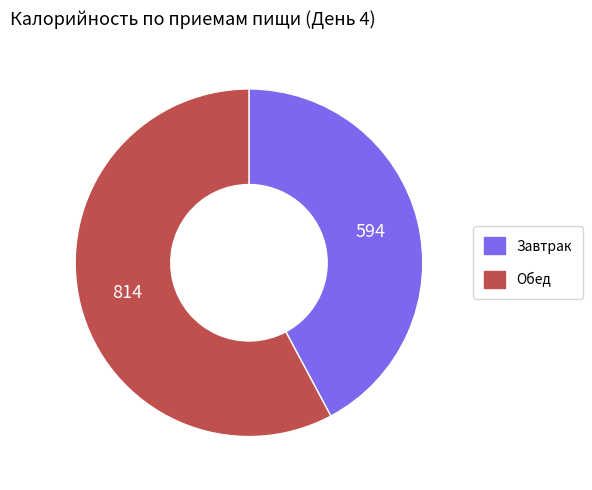

The Завтрак slice represents 42% of the pie. True or false?

True